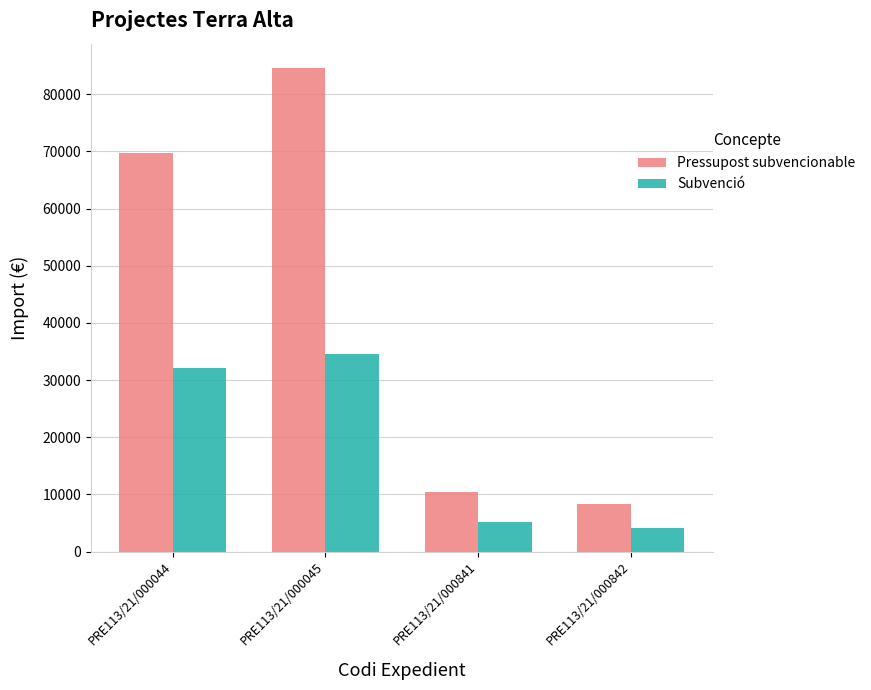

What is the value of the Subvenció bar at the 4th from the left?

4148.6